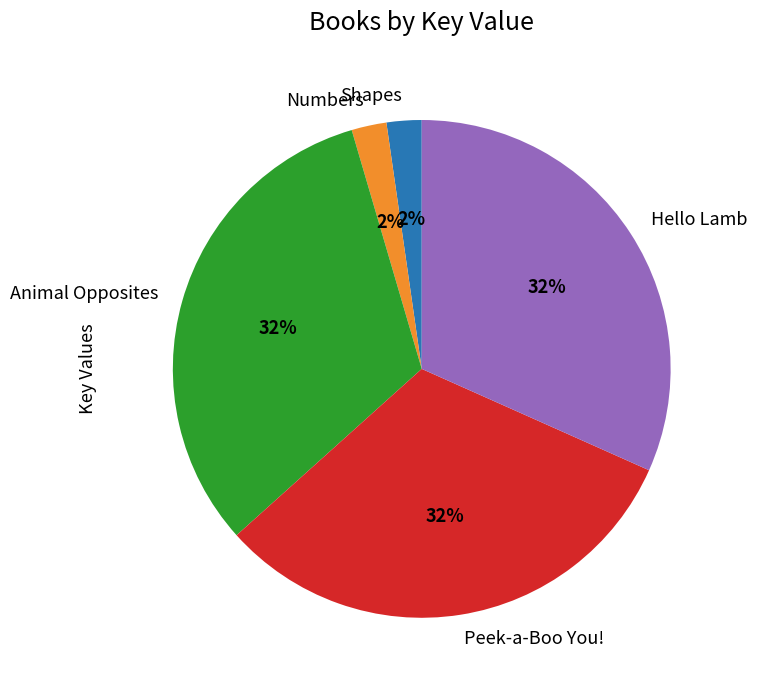

Is it true that Animal Opposites is 32% of the pie?

True